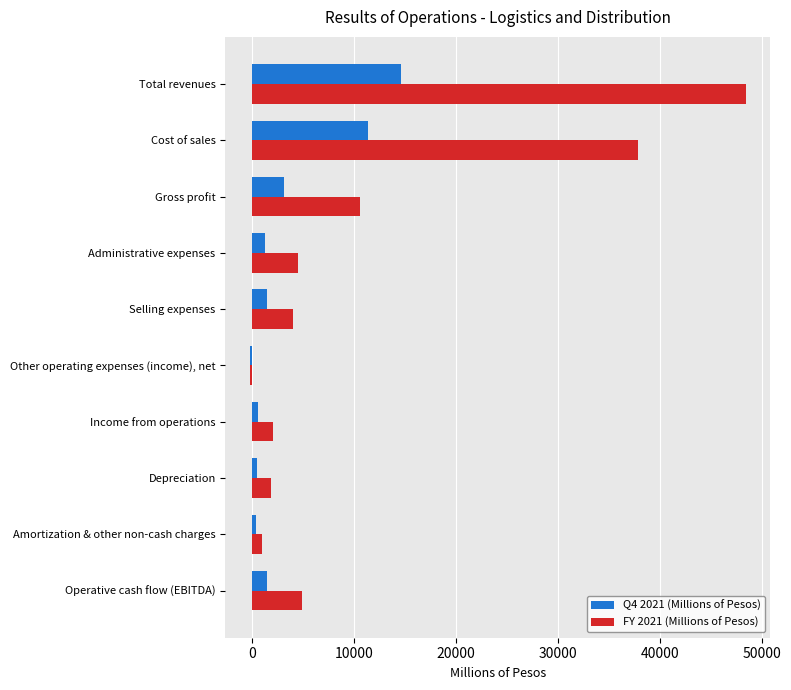

At which category does the chart reach its peak across all series?

Total revenues